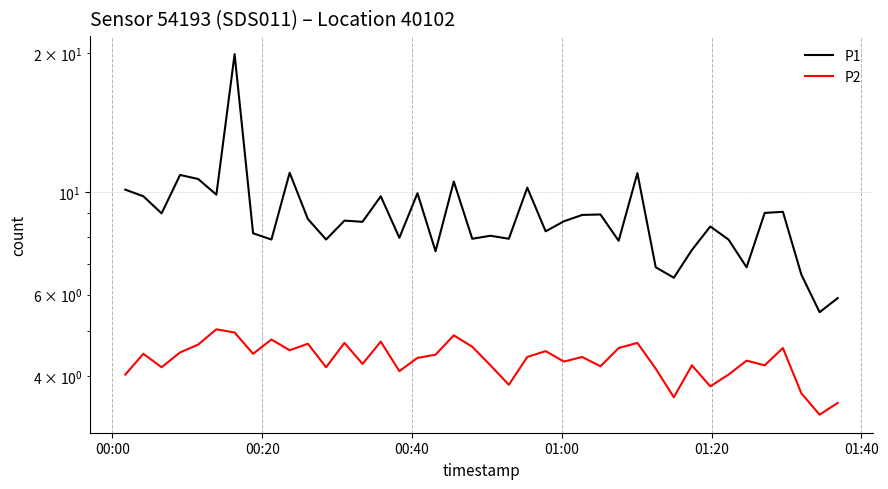

Reading left to right, list all the values displayed in this chart.

P1: 10.1	9.8	9.0	10.9	10.7	9.9	19.9	8.2	7.9	11.0	8.8	7.9	8.7	8.6	9.8	8.0	9.9	7.5	10.6	7.9	8.1	7.9	10.2	8.2	8.7	8.9	8.9	7.8	11.0	6.9	6.5	7.5	8.4	7.9	6.9	9.0	9.1	6.6	5.5	5.9
P2: 4.0	4.5	4.2	4.5	4.7	5.0	5.0	4.5	4.8	4.5	4.7	4.2	4.7	4.2	4.8	4.1	4.4	4.5	4.9	4.6	4.2	3.8	4.4	4.5	4.3	4.4	4.2	4.6	4.7	4.2	3.6	4.2	3.8	4.0	4.3	4.2	4.6	3.7	3.3	3.5